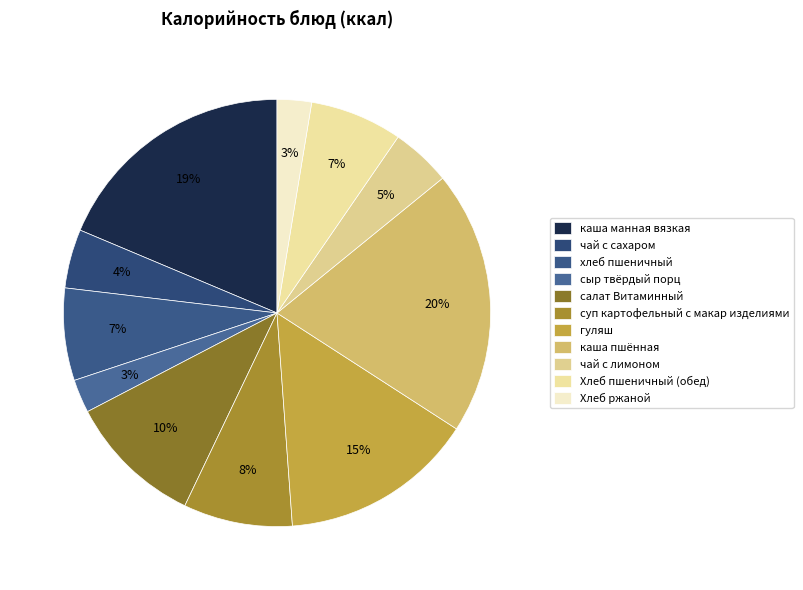

What percentage is the гуляш slice, to the nearest percent?

15%